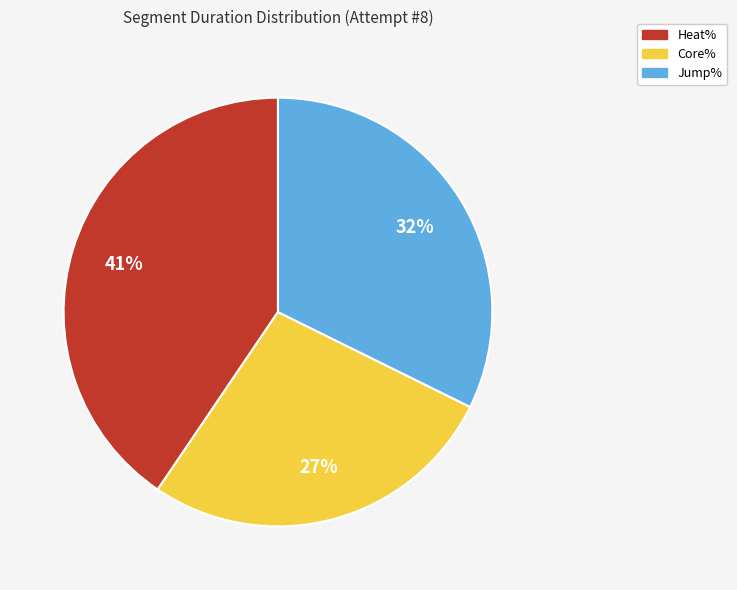

Rank the categories by value from lowest to highest.

Core%, Jump%, Heat%